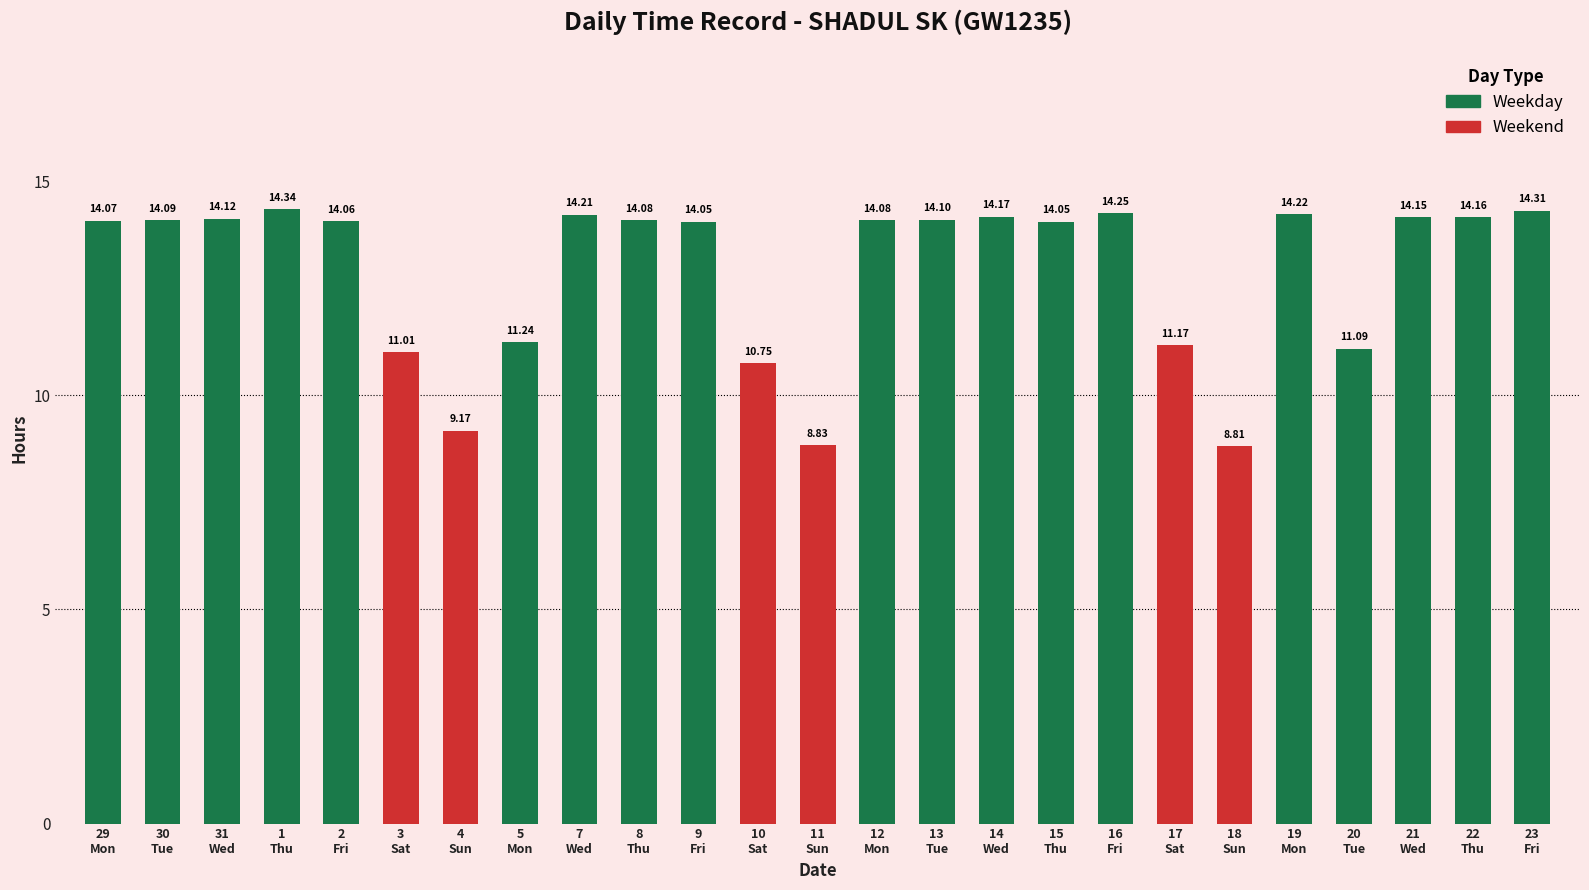

What is the sum of the values at 19 and 22?

28.4